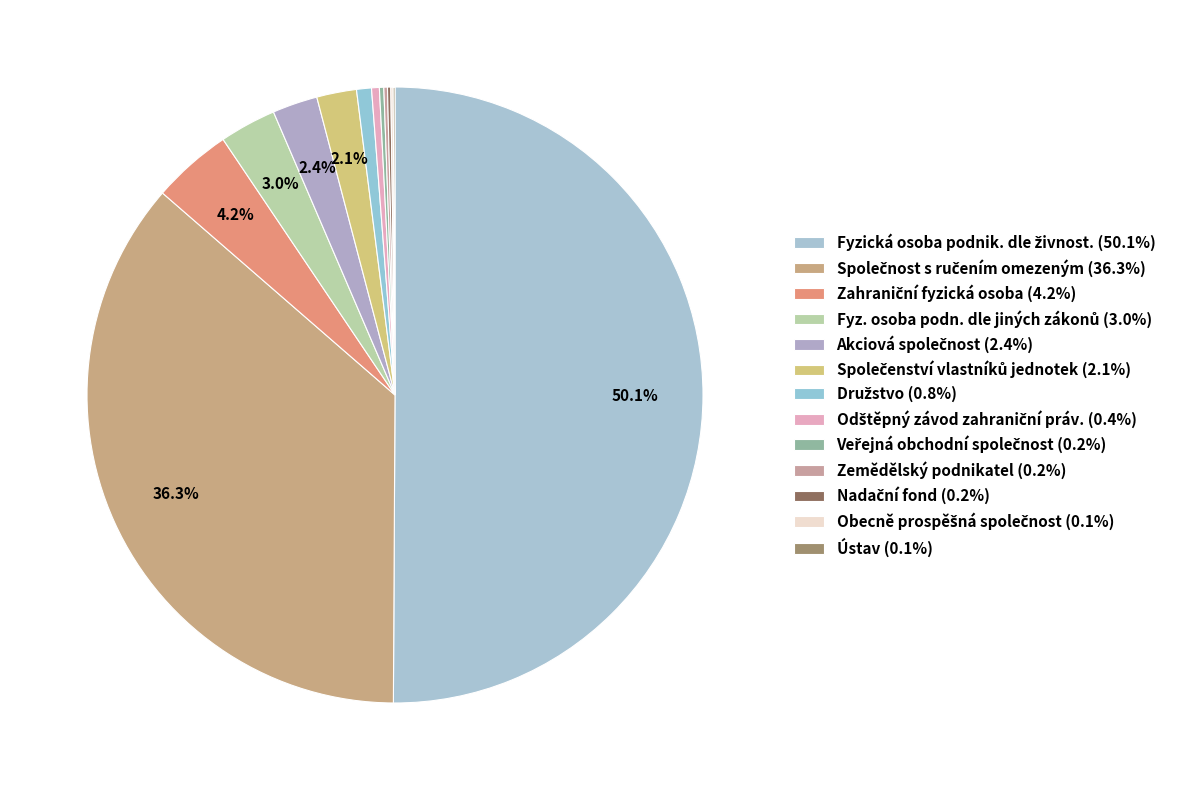

The Ústav slice represents 1% of the pie. True or false?

False